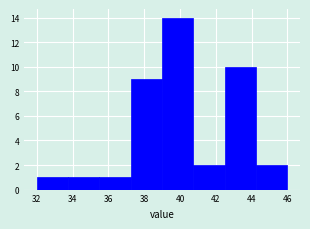

Reading left to right, list every bar in this chart as the range it spans on the x-axis followed by its height. Neither the bar edges nor the heights are printed on the chart, so give them approximately, as read against the axes.

32.00 to 33.75: 1
33.75 to 35.50: 1
35.50 to 37.25: 1
37.25 to 39.00: 9
39.00 to 40.75: 14
40.75 to 42.50: 2
42.50 to 44.25: 10
44.25 to 46.00: 2